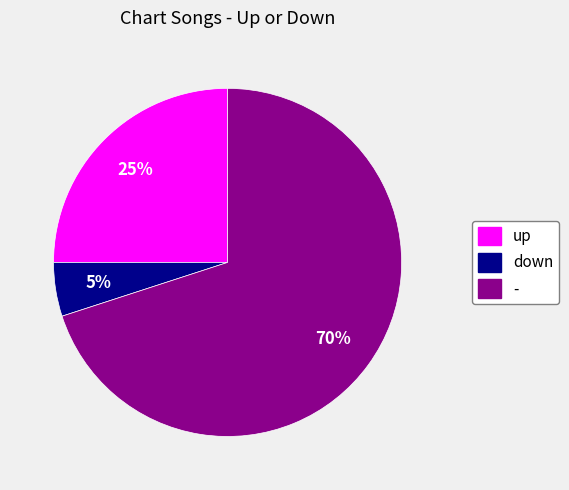

What percentage is the down slice, to the nearest percent?

5%